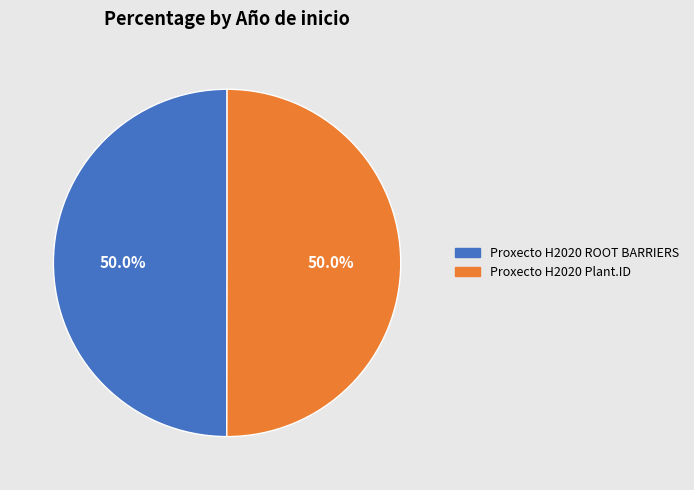

Combined, do Proxecto H2020 Plant.ID and Proxecto H2020 ROOT BARRIERS account for over 50%?

Yes